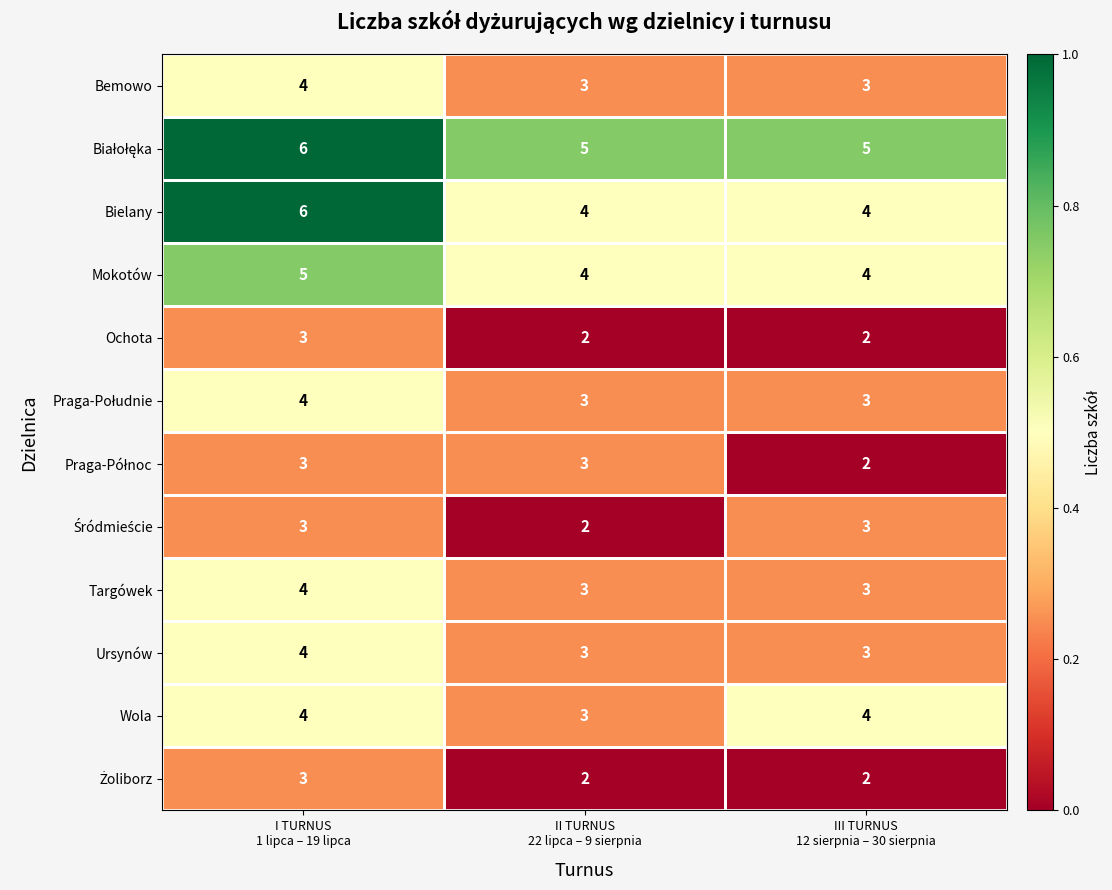

Which series has the widest spread of values?

Bielany